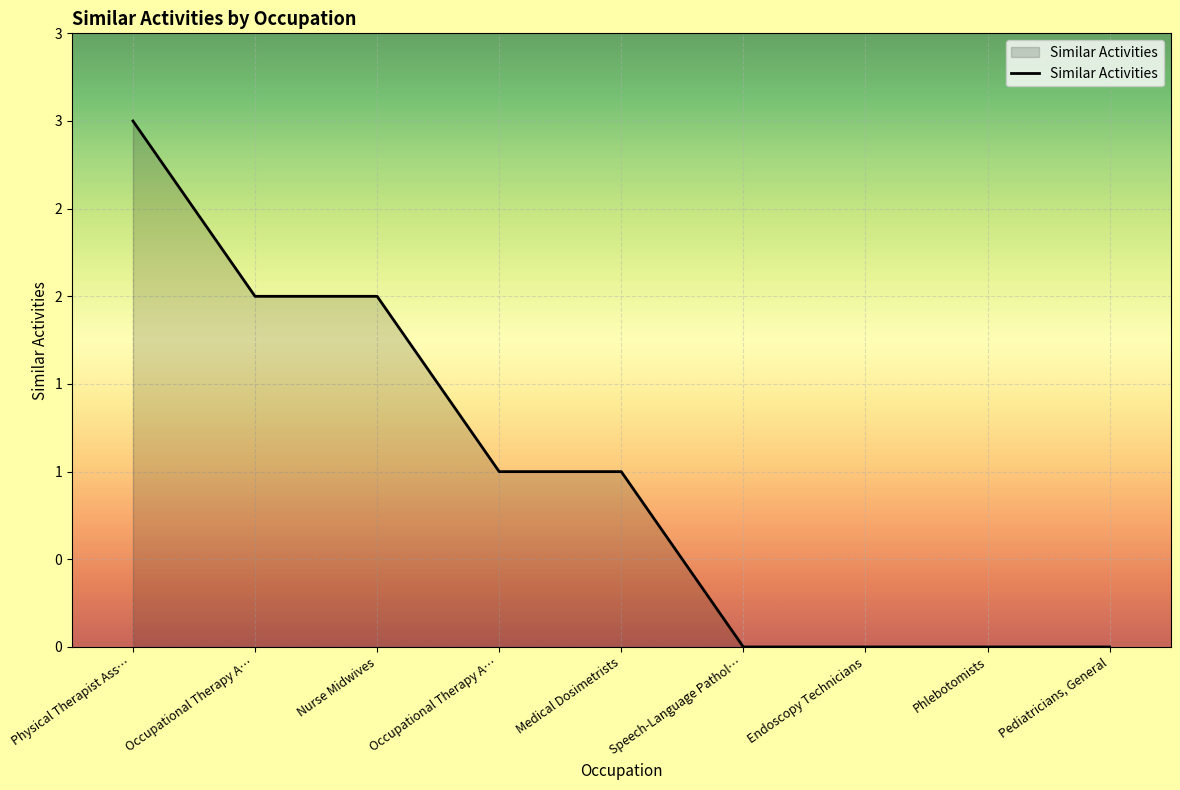

Where does the data first go above 1?

Physical Therapist Ass…